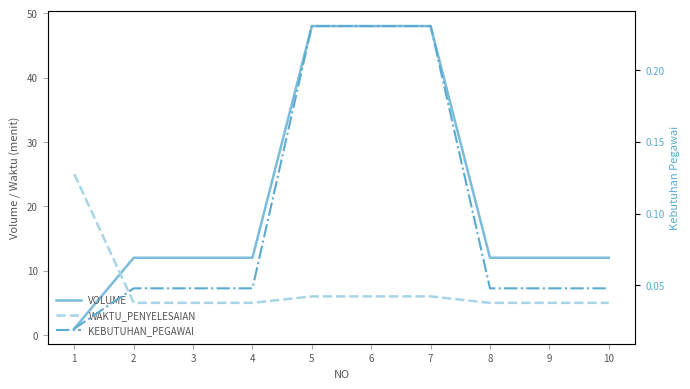

Which has a higher value, 4 or 3?

4